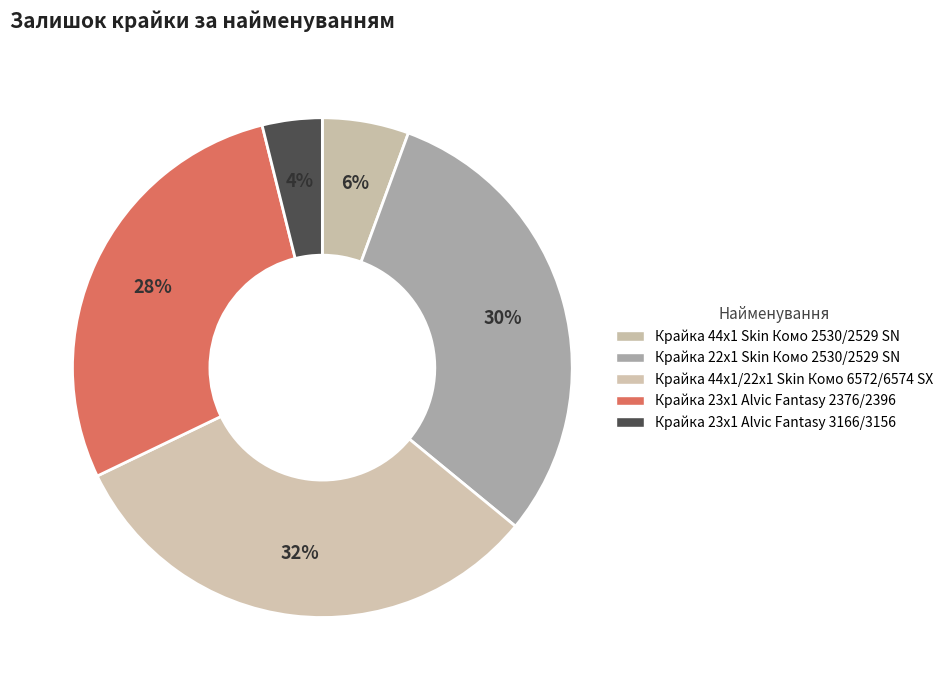

Is there any slice that represents more than half of the pie?

No